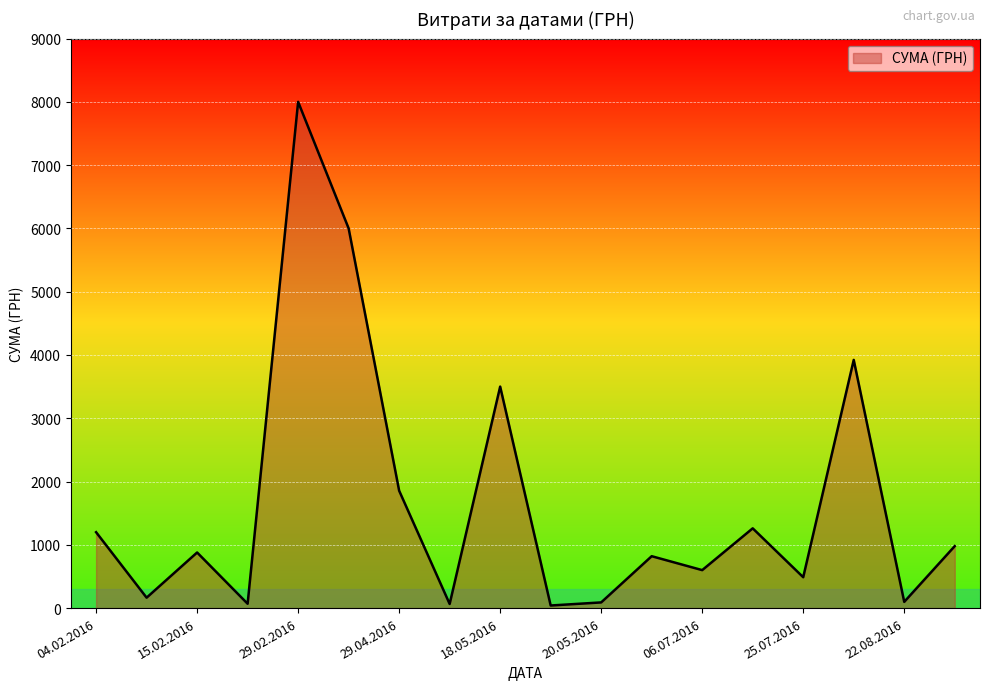

What is the maximum value shown in the chart?

8000.0